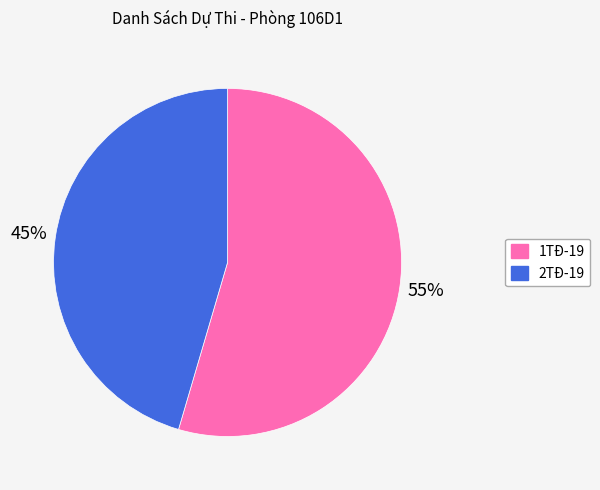

Is the sum of 1TĐ-19 and 2TĐ-19 greater than half?

Yes